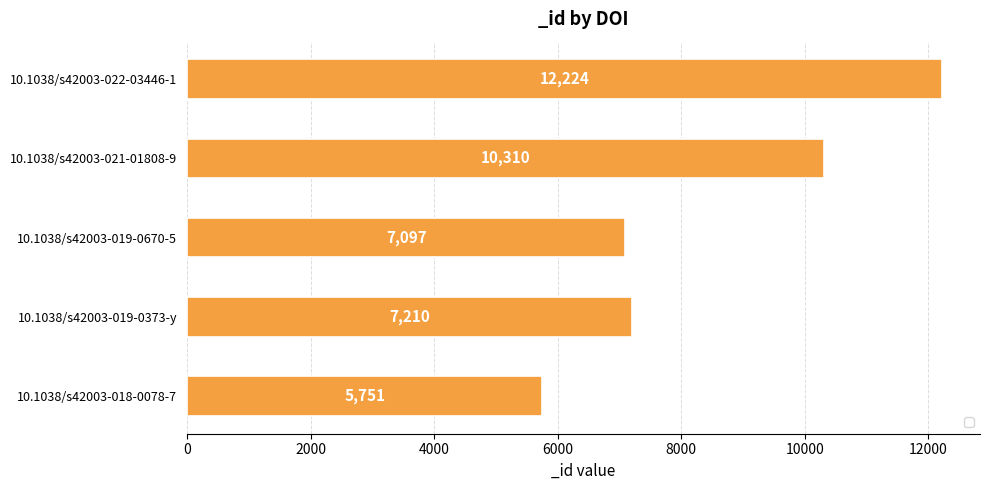

Does the chart contain stacked bars?

No